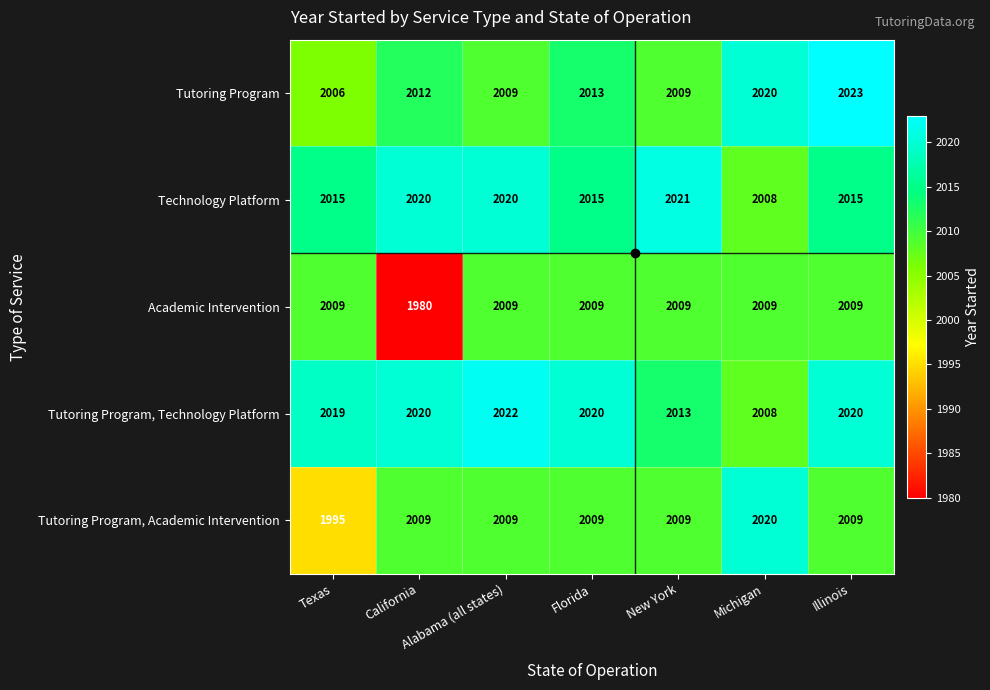

Which series has the largest range (max minus min)?

Academic Intervention